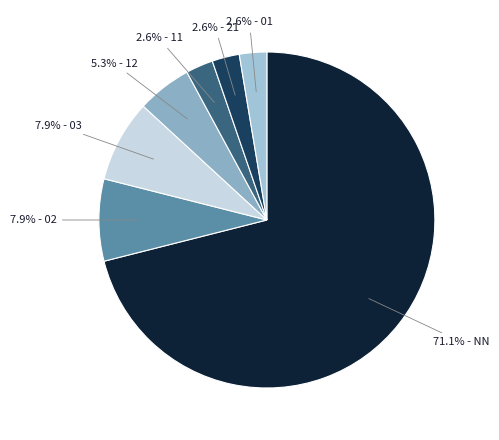

Which slice is the largest?

71.1% - NN